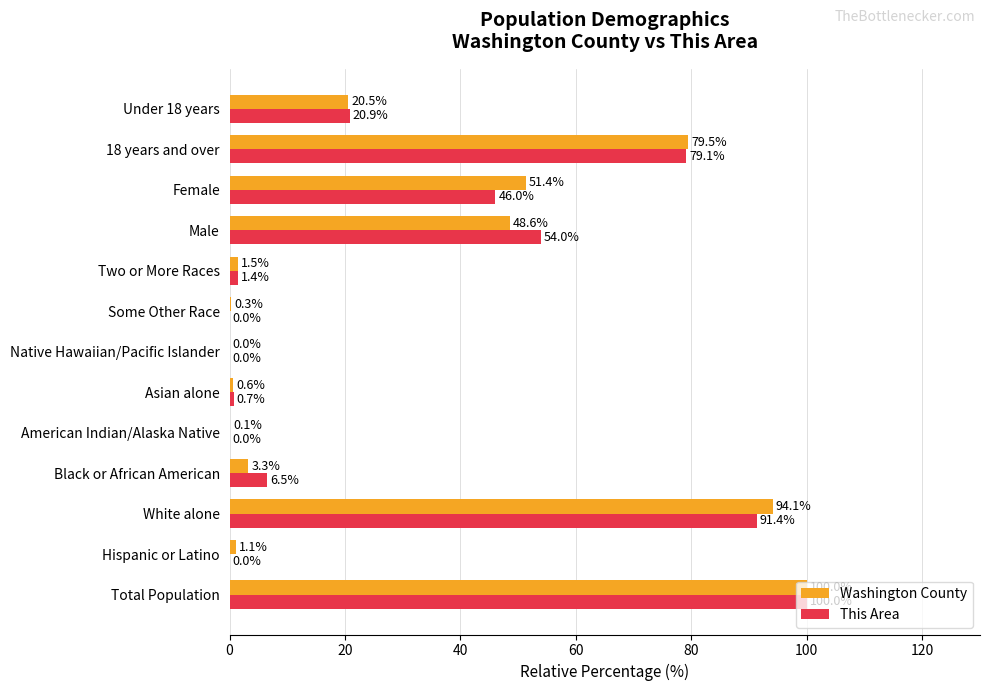

Which series has the largest total across all categories?

Washington County